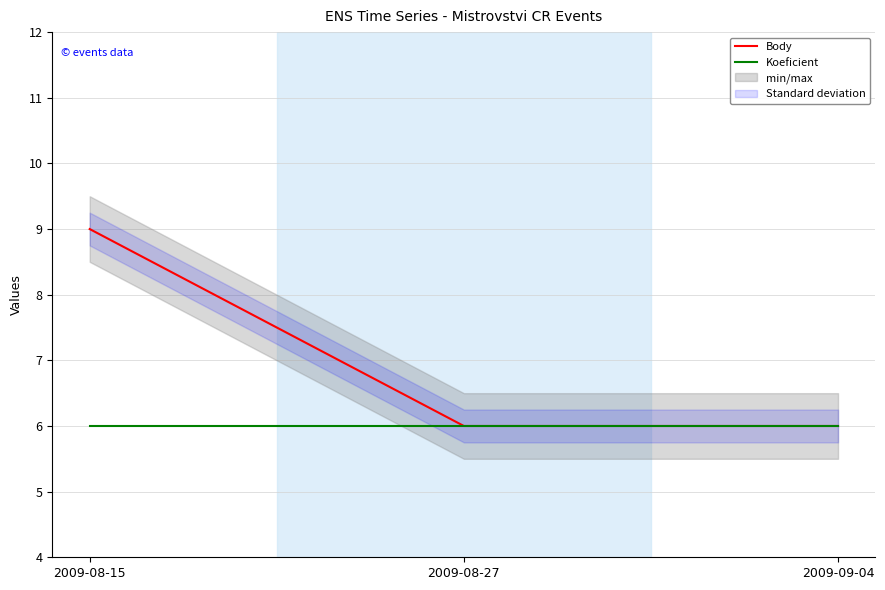

At which label does Koeficient reach its minimum?

2009-08-15